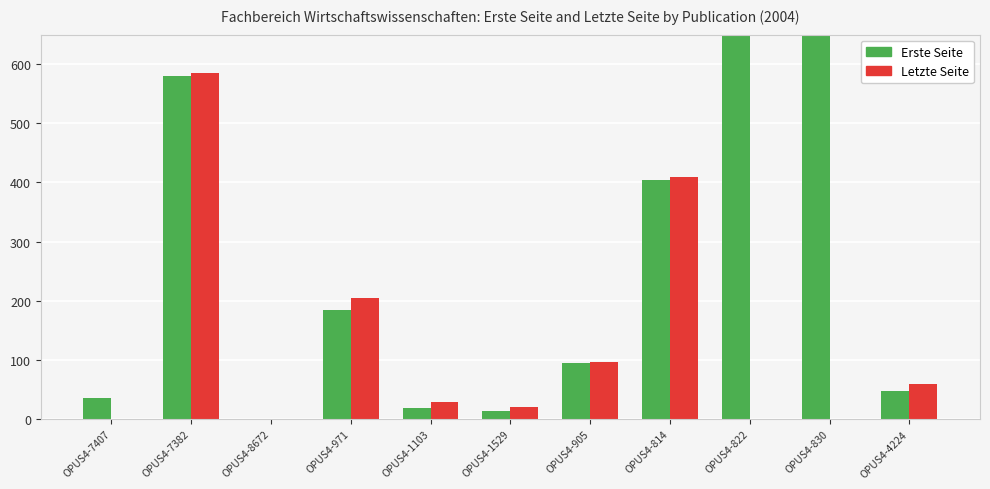

Which series has the largest total across all categories?

Erste Seite